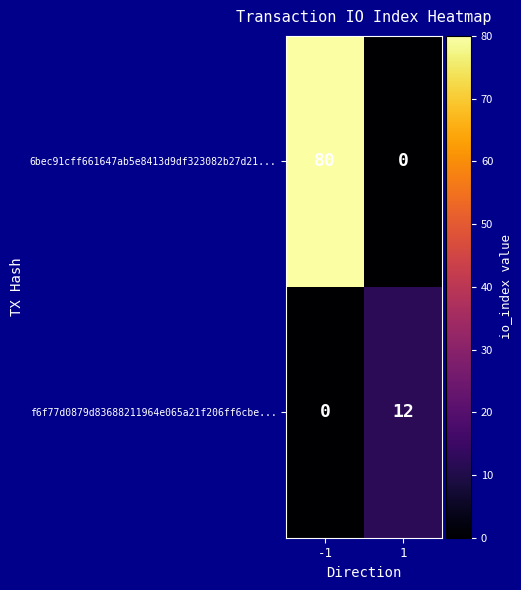

Which series has the widest spread of values?

6bec91cff661647ab5e8413d9df323082b27d21...